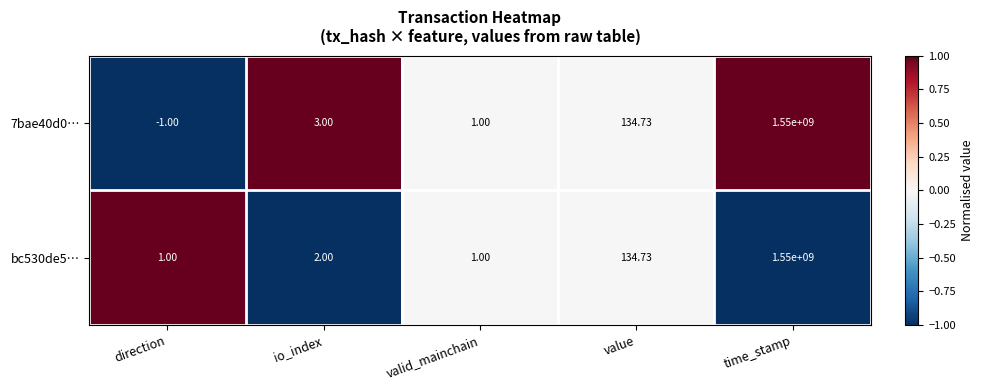

At which label does 7bae40d0… reach its minimum?

direction